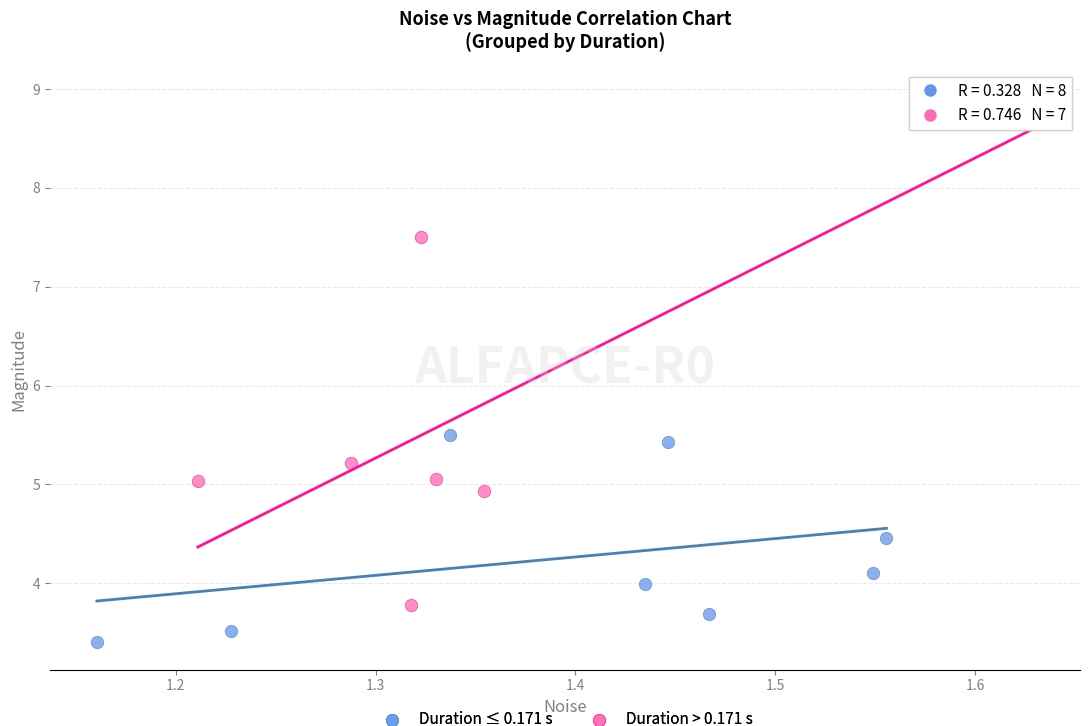

Which series reaches the minimum Y coordinate?

Duration ≤ 0.171 s